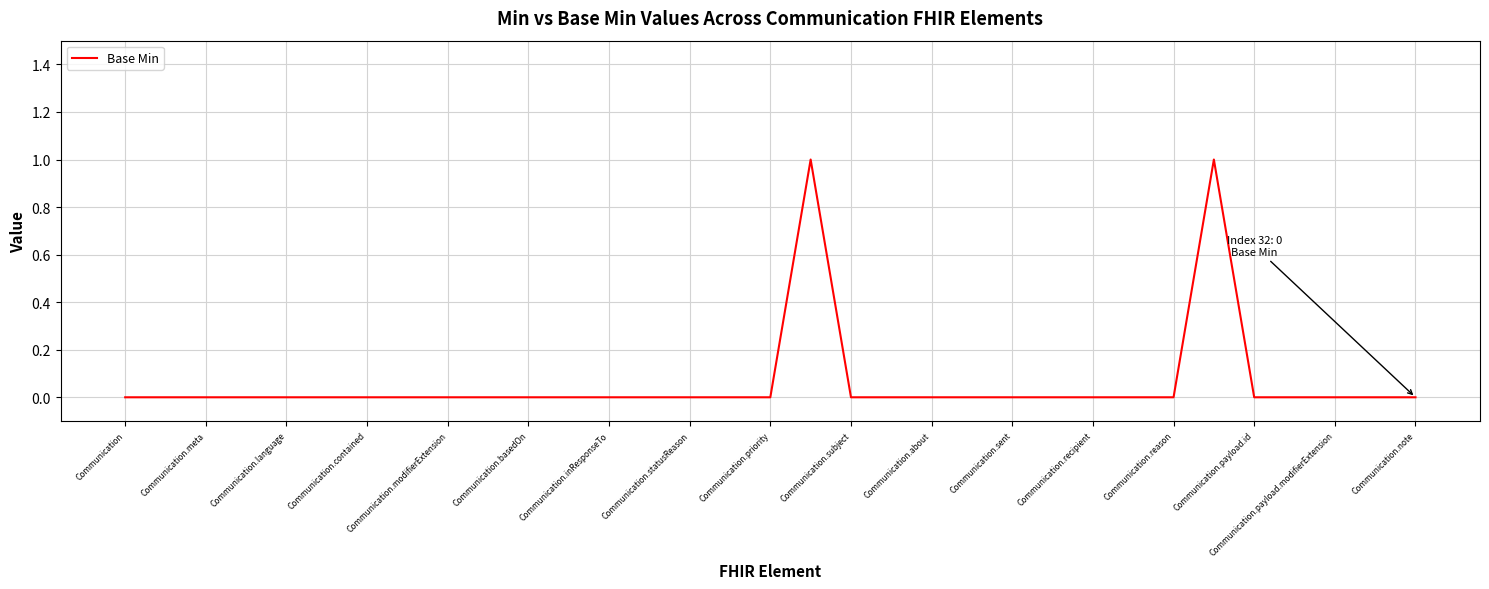

How many values are between 0 and 1?

33